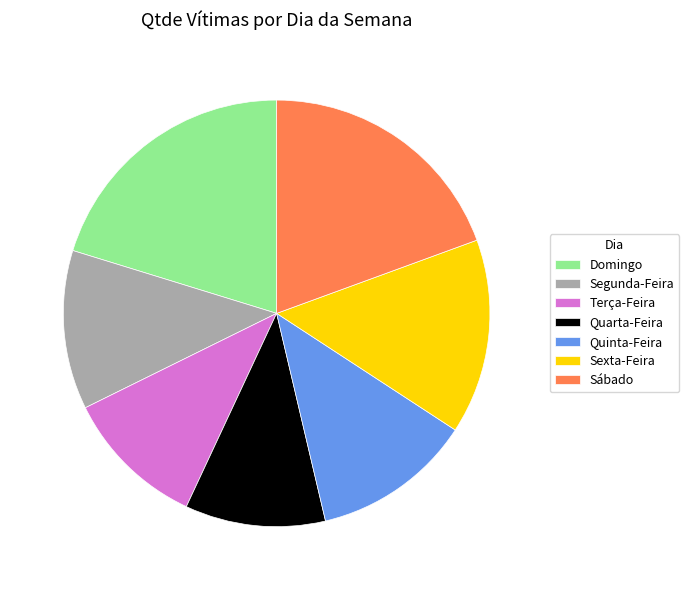

Which category has the biggest portion of the pie?

Domingo